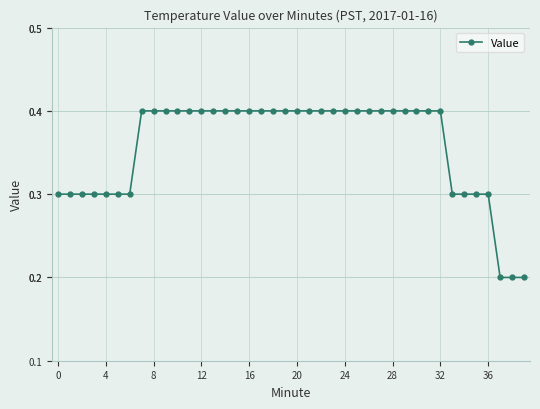

What is the average value?

0.4